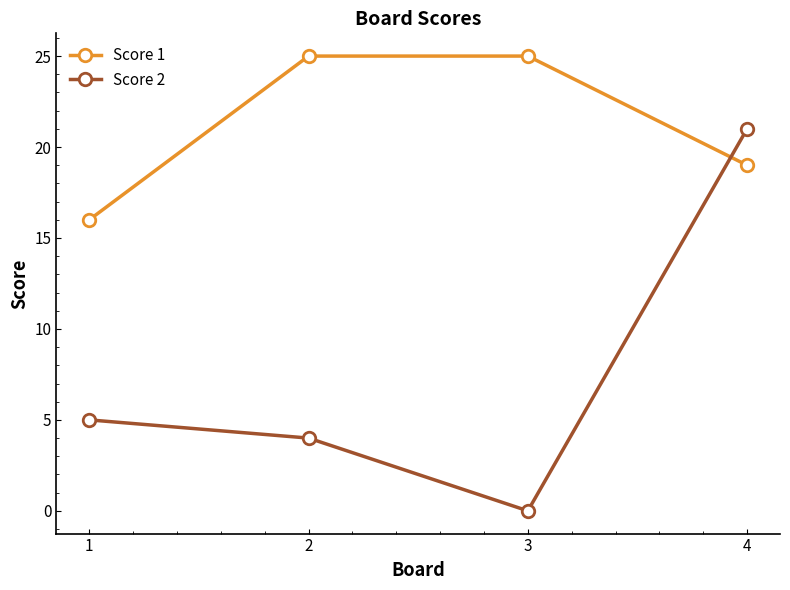

At which label does Score 2 reach its peak?

4